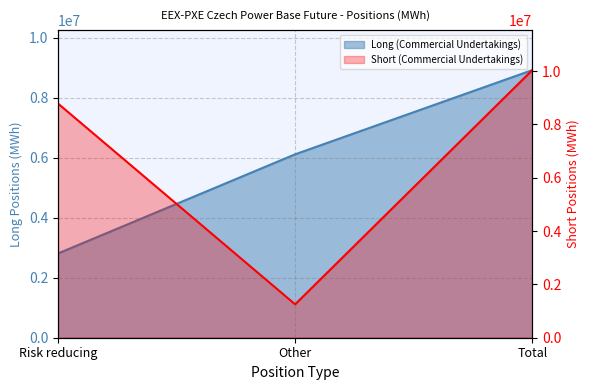

Between Other and Risk reducing, which is larger?

Other